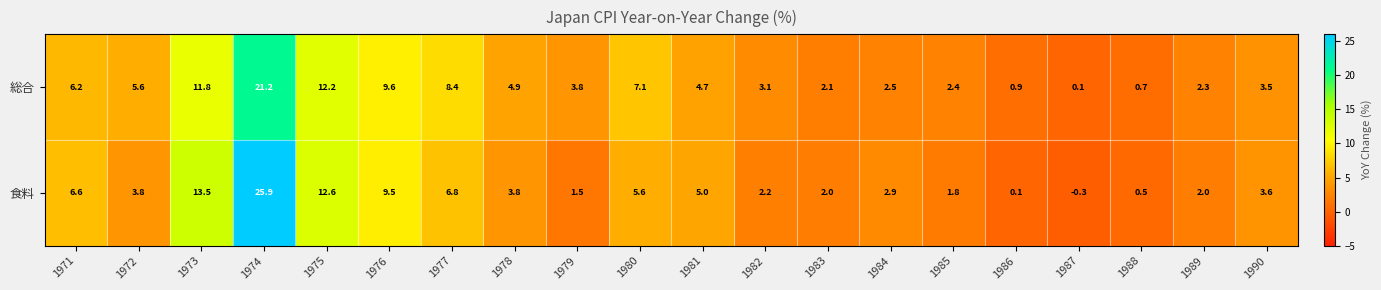

Is it true that 総合 equals 2.4 at 1985?

True